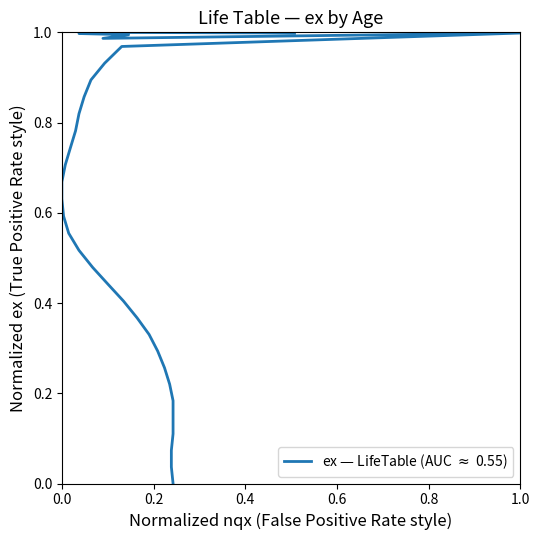

What is the difference between the maximum and minimum values?

1.0